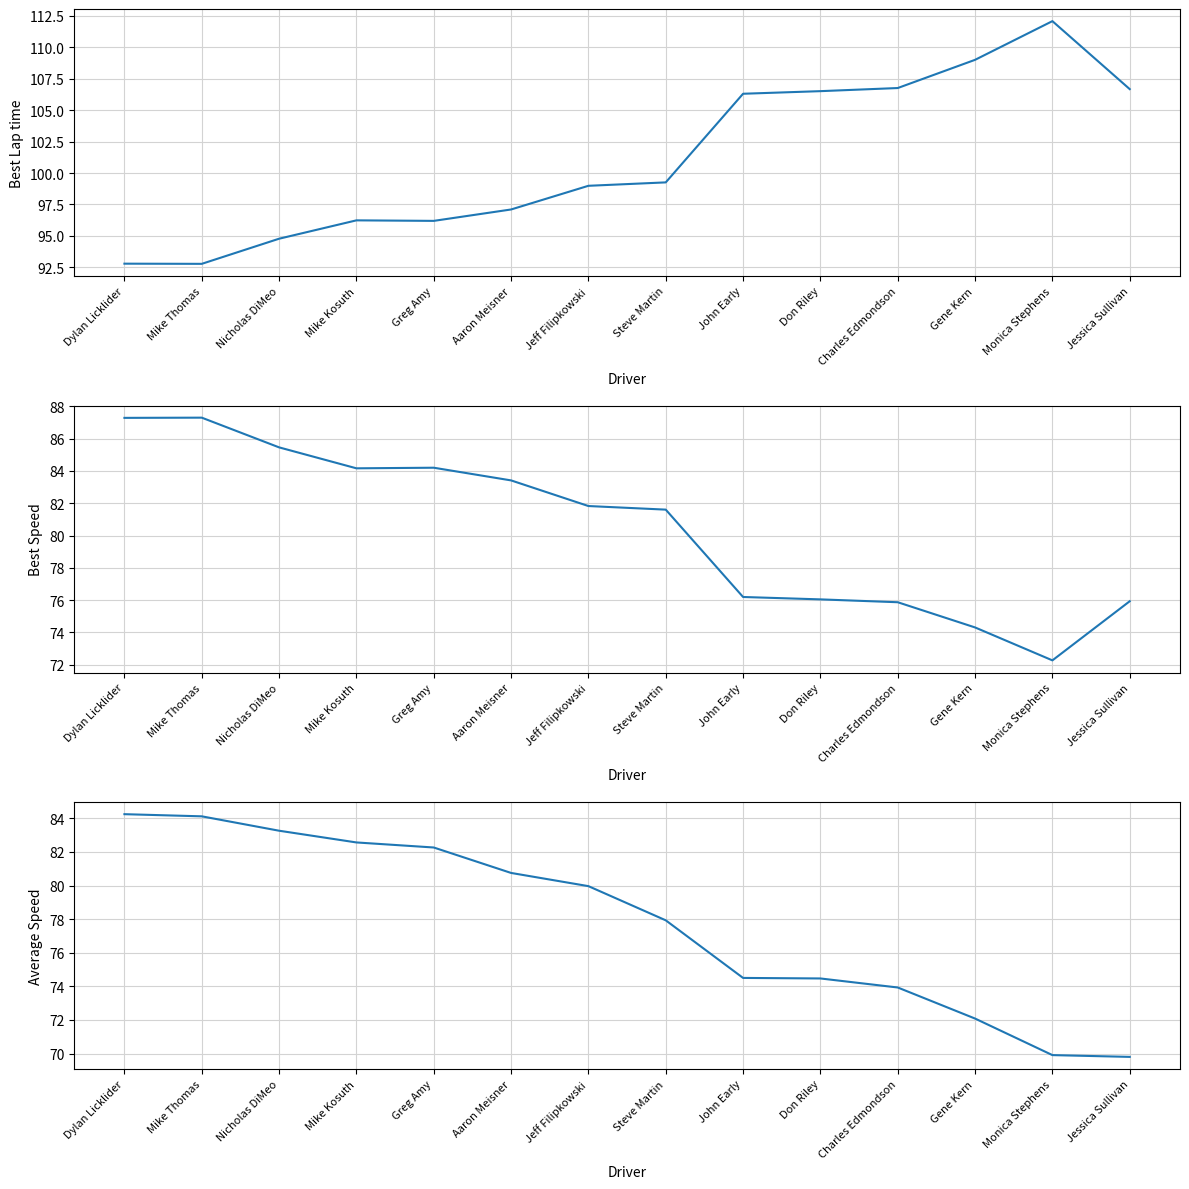

Rank the series at Jeff Filipkowski from lowest to highest value.

Average Speed, Best Speed, Best Lap time